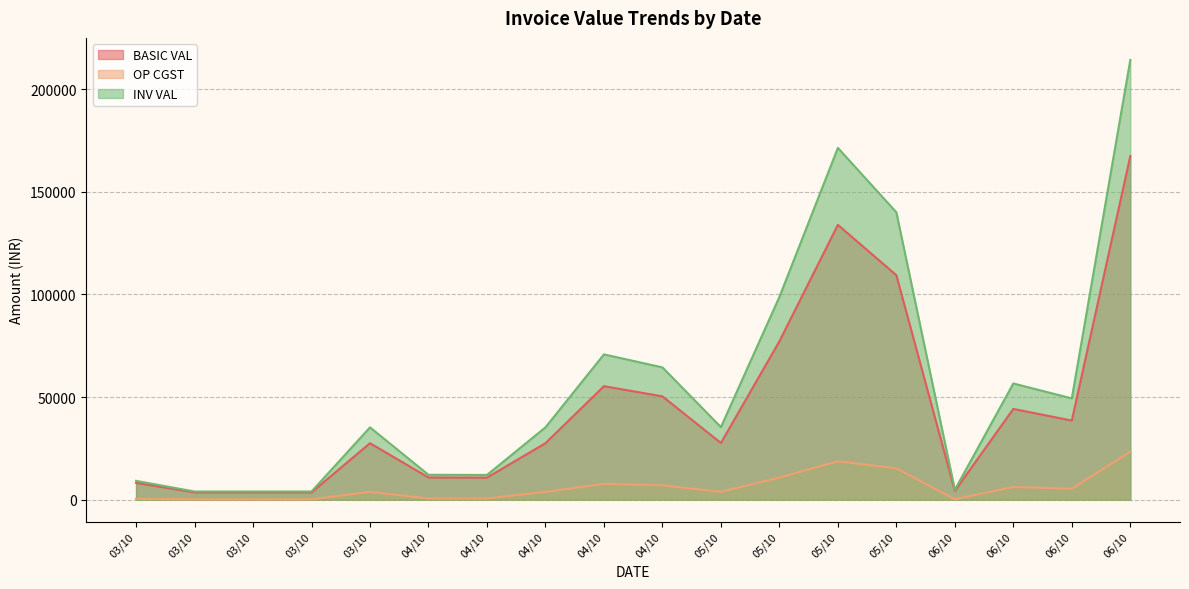

How many data points in OP CGST are less than 3872?

9